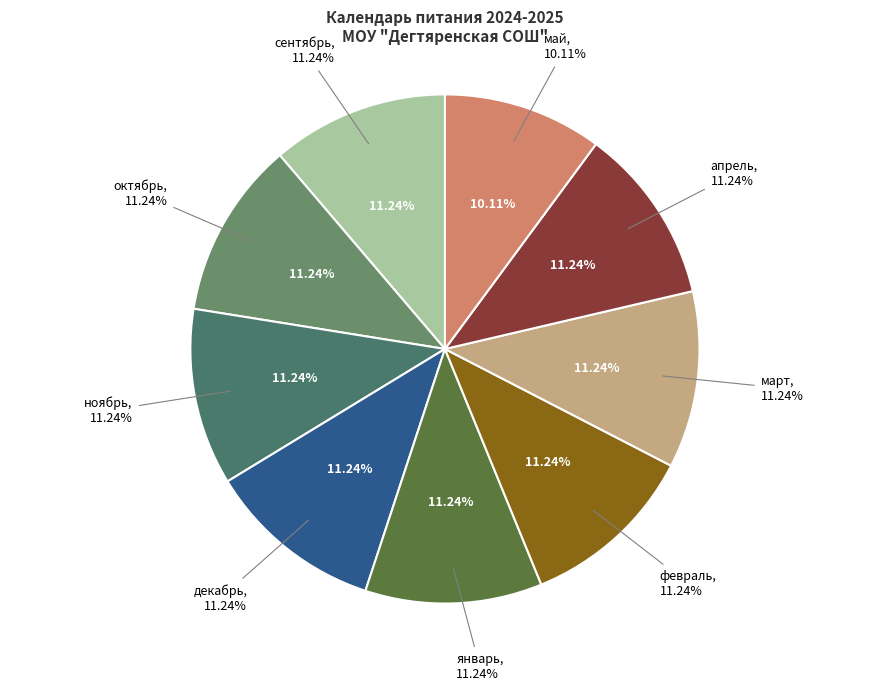

The март slice represents 11% of the pie. True or false?

True